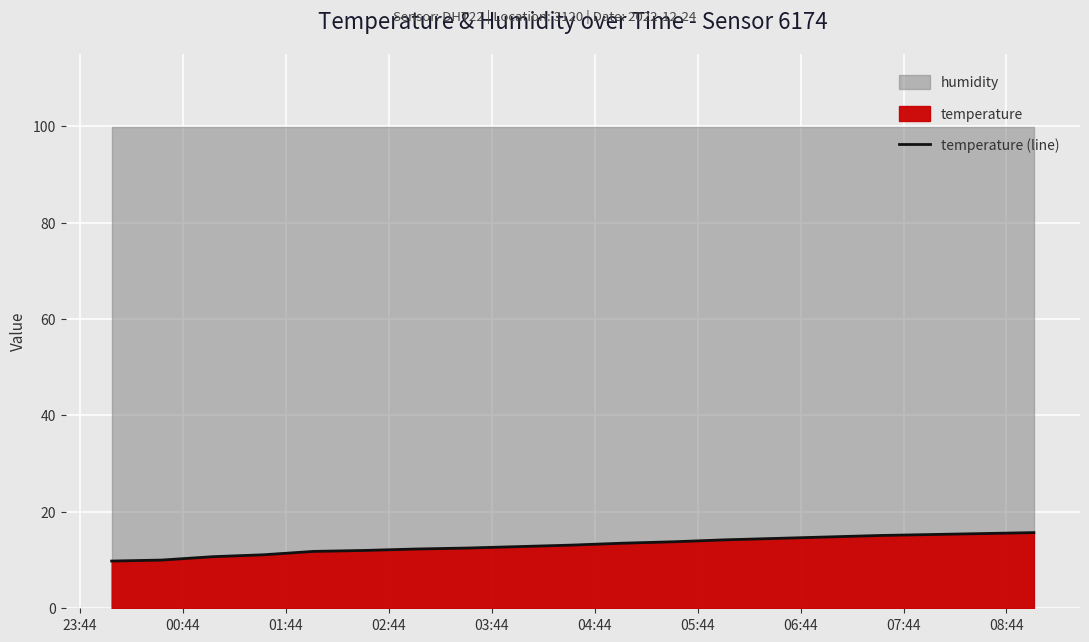

What is the maximum value for temperature (line)?

15.7